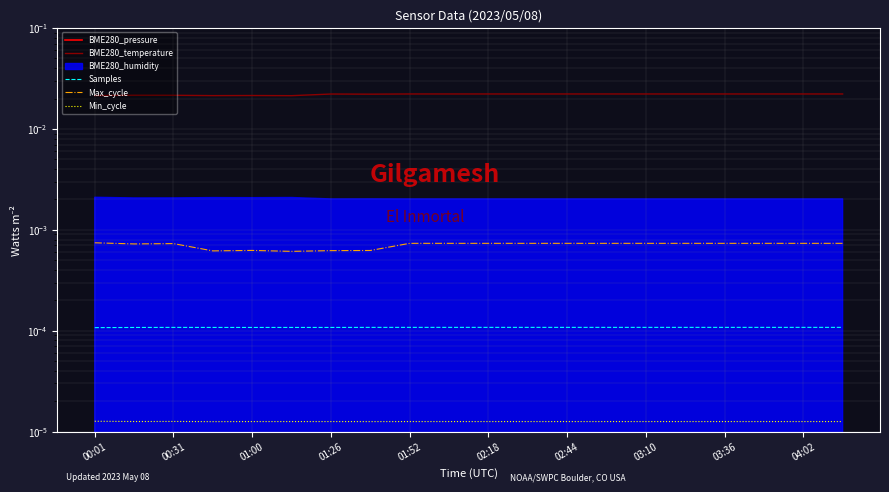

In BME280_temperature, how many points are higher than both neighbors (excluding endpoints)?

3